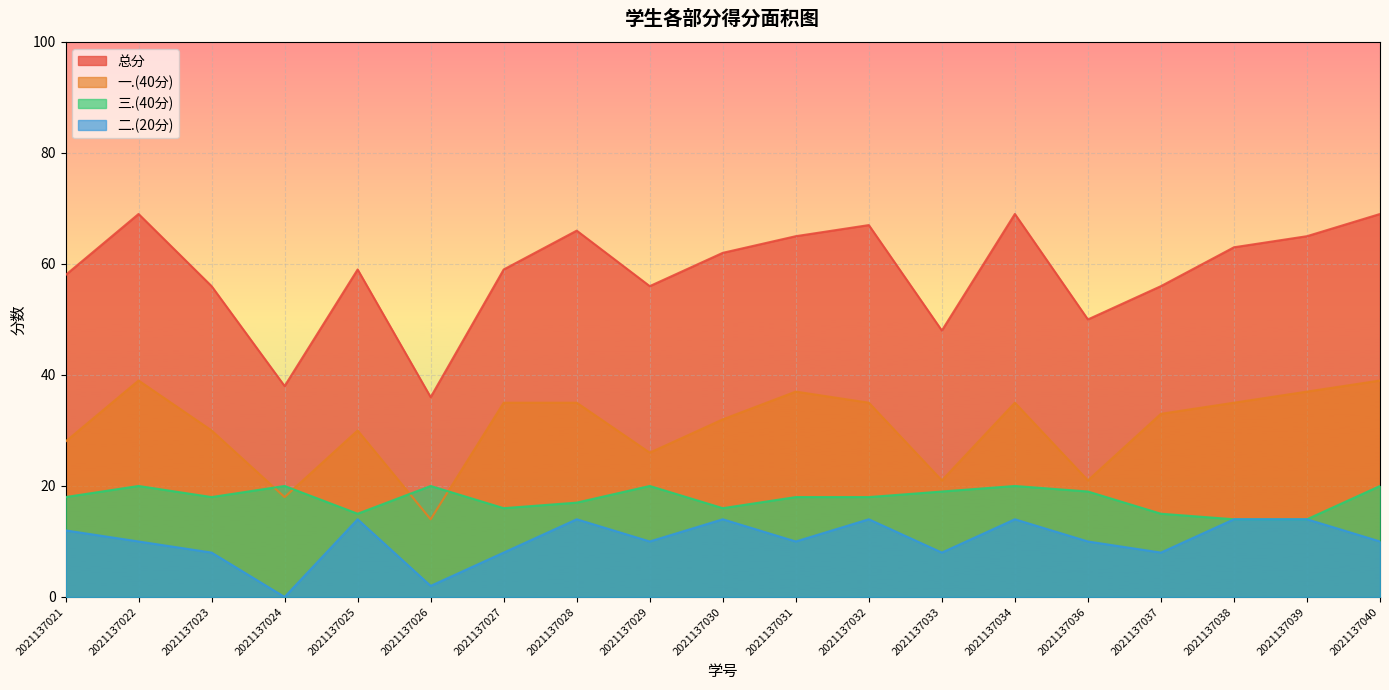

How many interior local peaks does the 总分 series have?

5